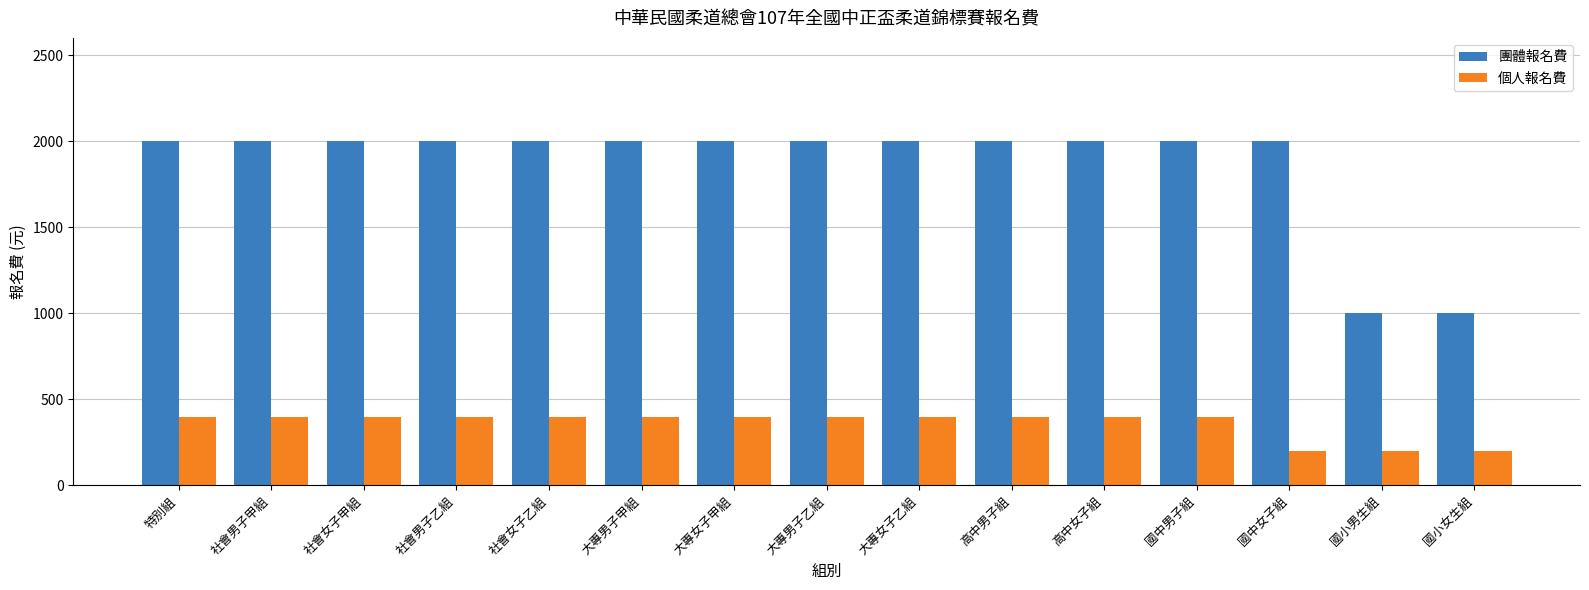

Which series has the widest spread of values?

團體報名費